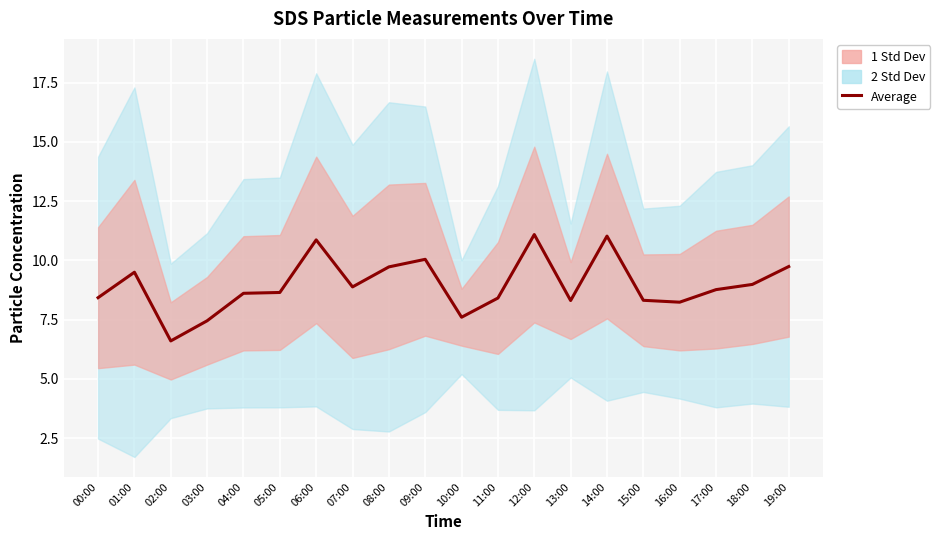

True or false: there are more than 2 points higher than both neighbors.

True